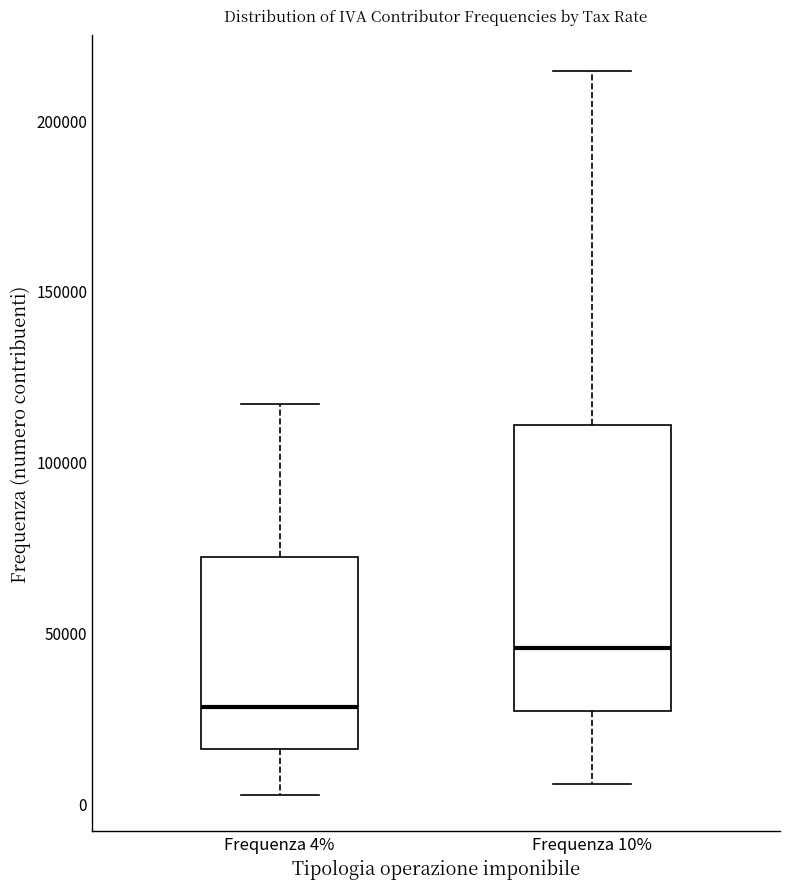

Comparing the boxes themselves (not the whiskers), which one is the tallest?

Frequenza 10%